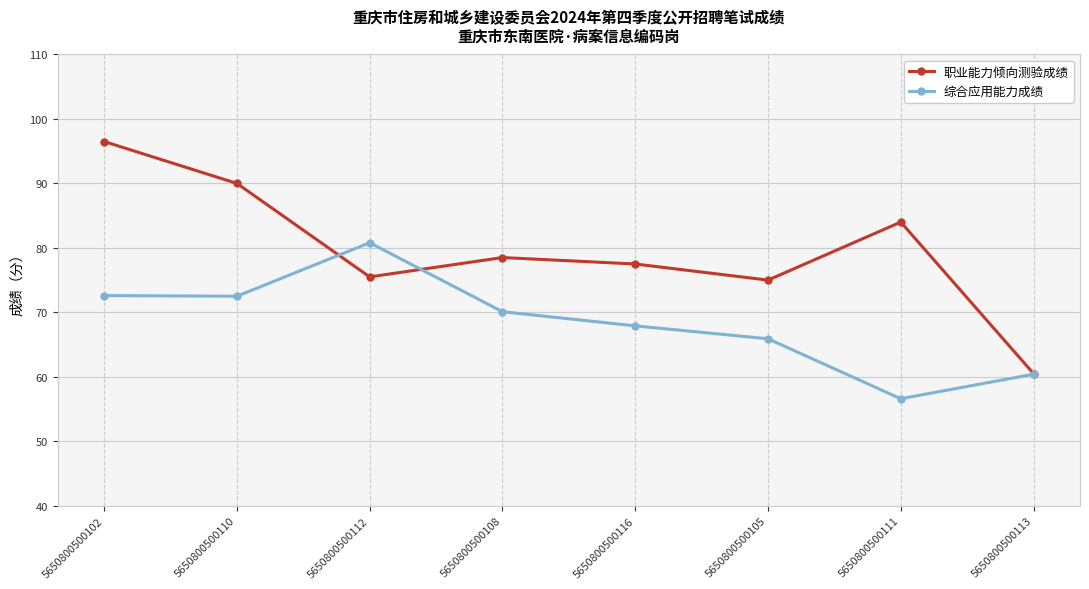

The 职业能力倾向测验成绩 series shows 84.0 at 5650800500111. True or false?

True